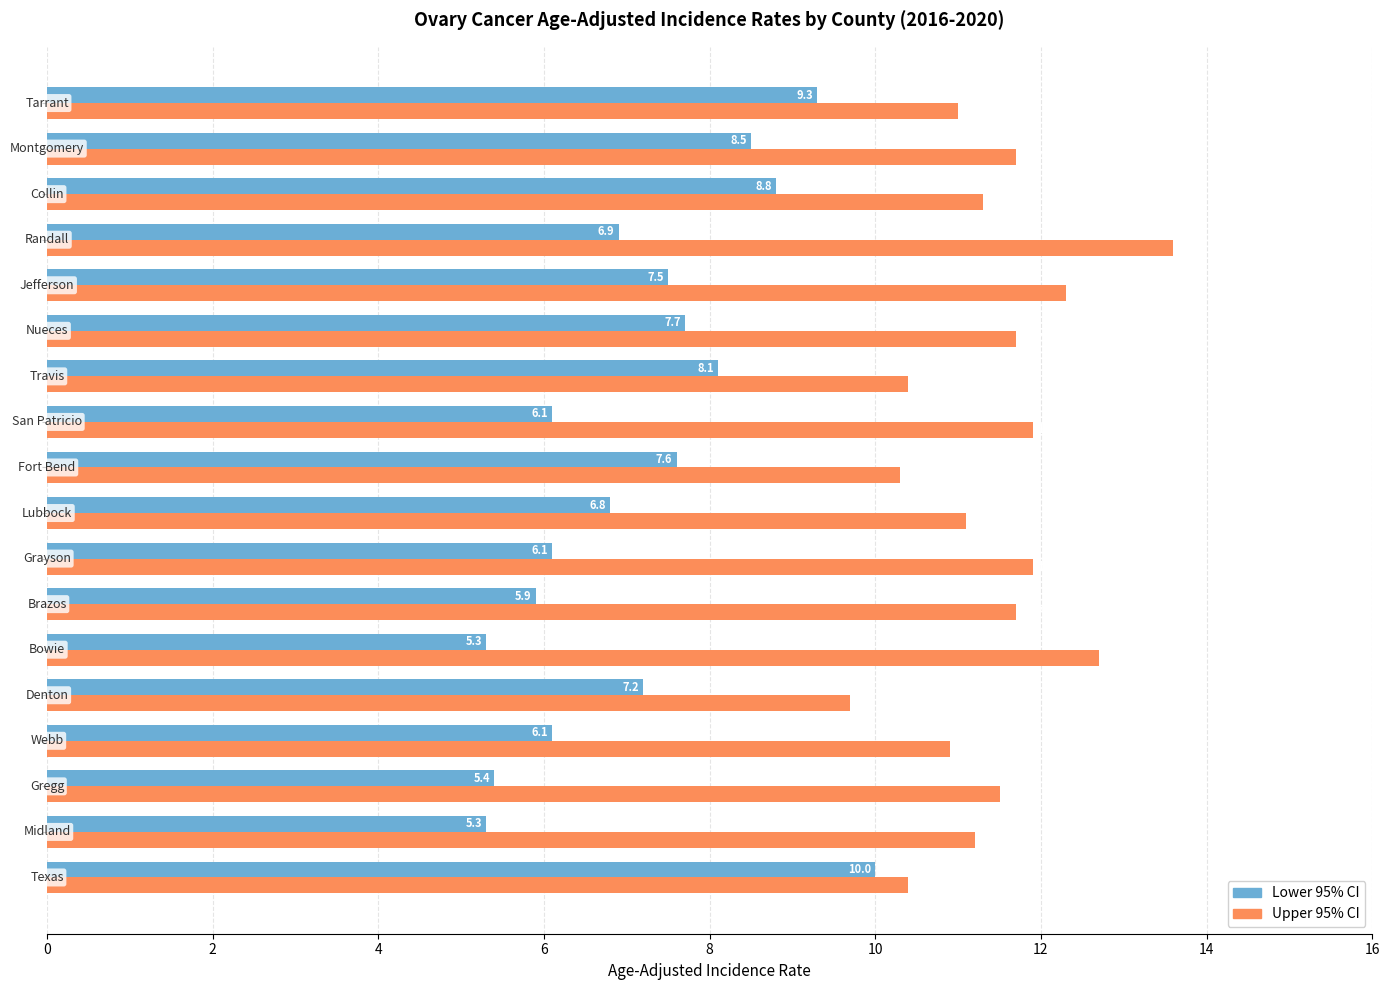

List the series in order of their peak value, lowest first.

Lower 95% CI, Upper 95% CI